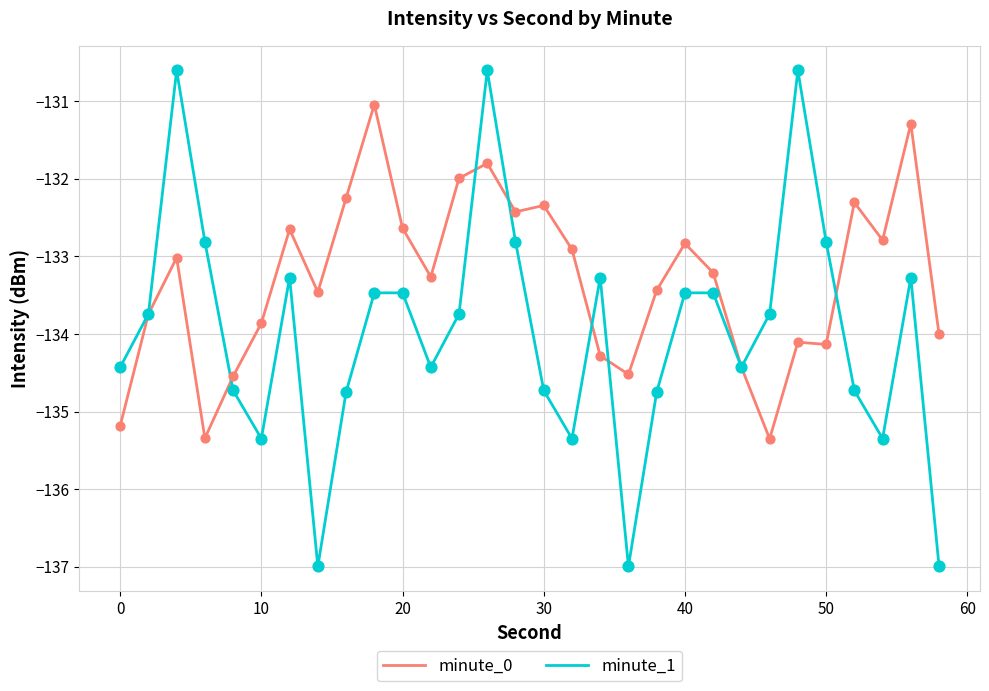

Which series has the largest range (max minus min)?

minute_1